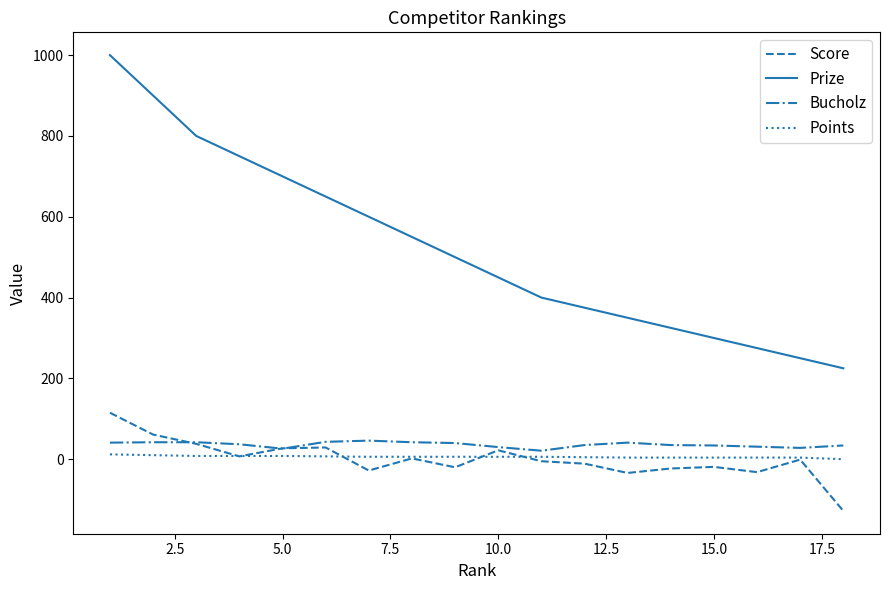

What is the greatest value displayed?

1000